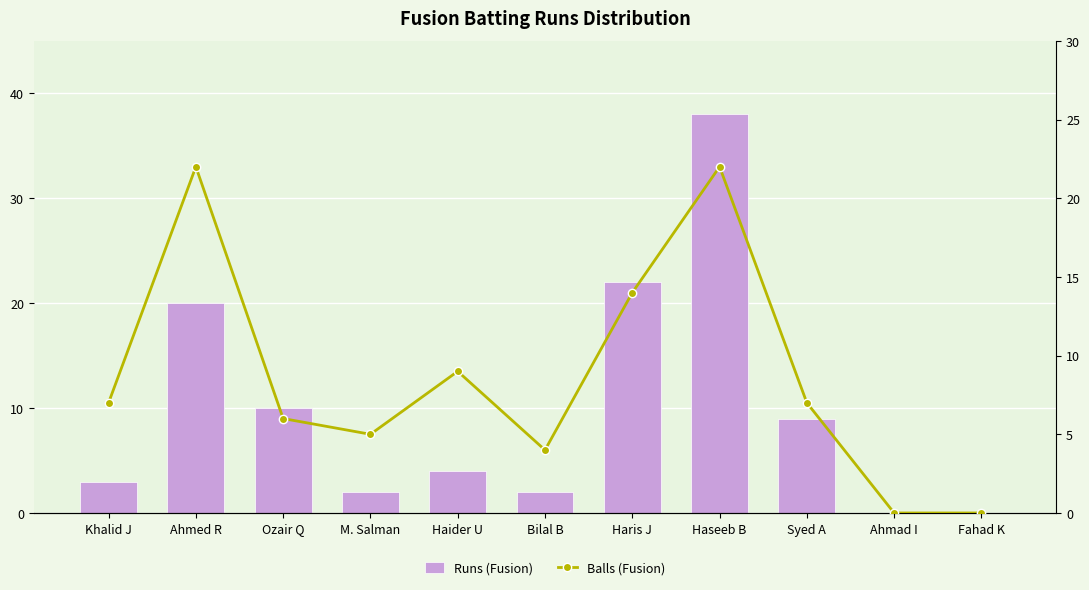

What is the difference between the Balls (Fusion) values at Ahmed R and Syed A?

15